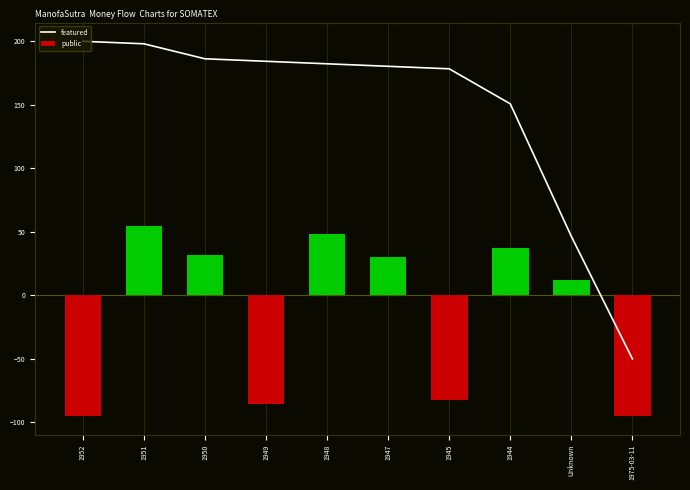

At which label does featured first exceed 182?

1952